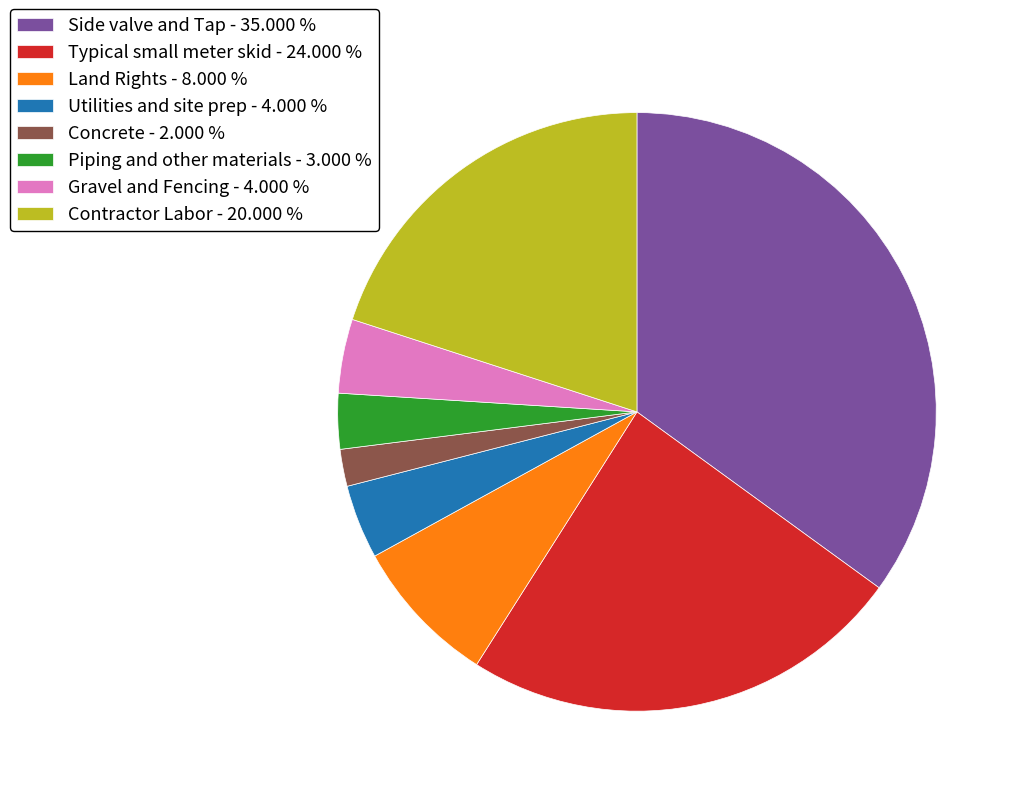

Does Utilities and site prep account for over 50% of the chart?

No